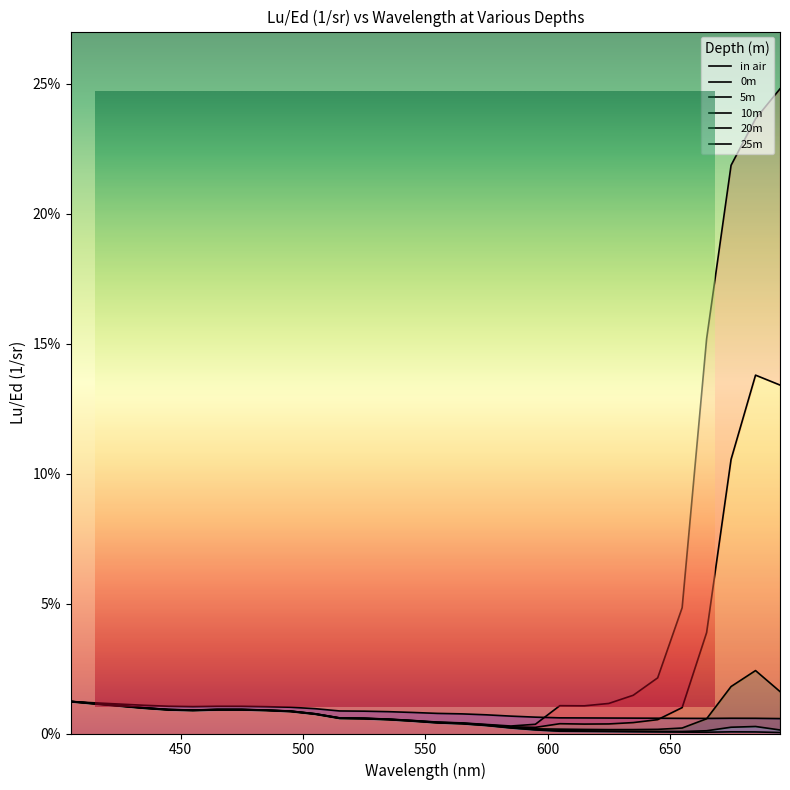

How many series are shown in this chart?

6